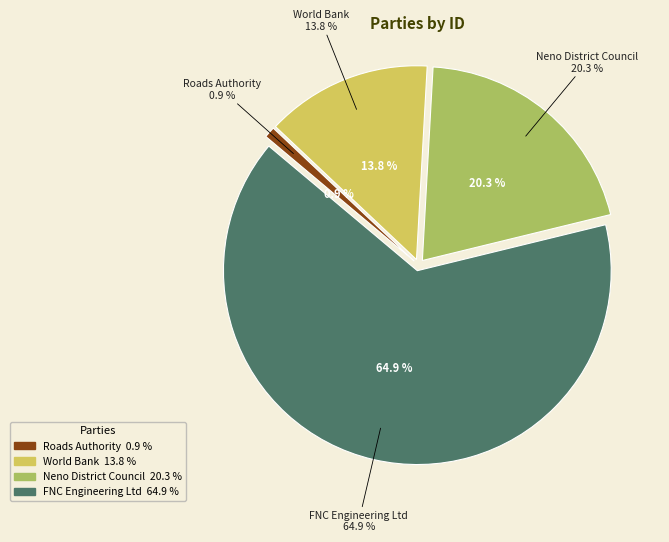

Approximately how many times larger is the value at FNC Engineering Ltd compared to Roads Authority?

70.3